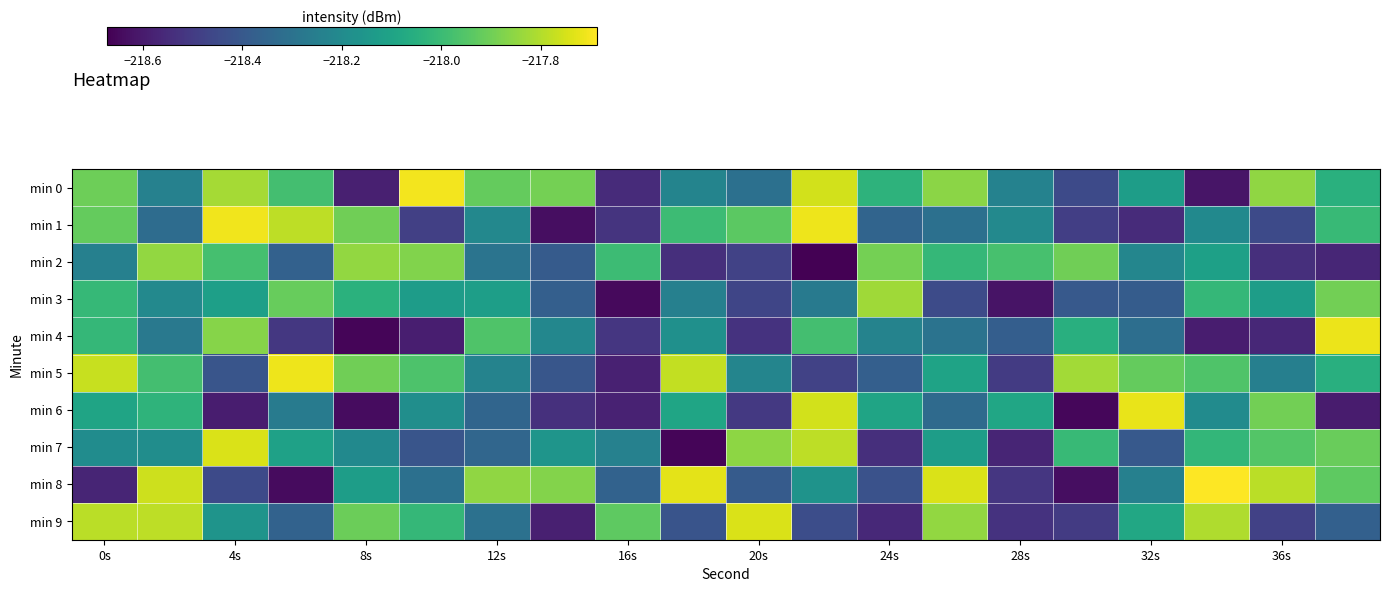

How many distinct data groups are displayed?

10